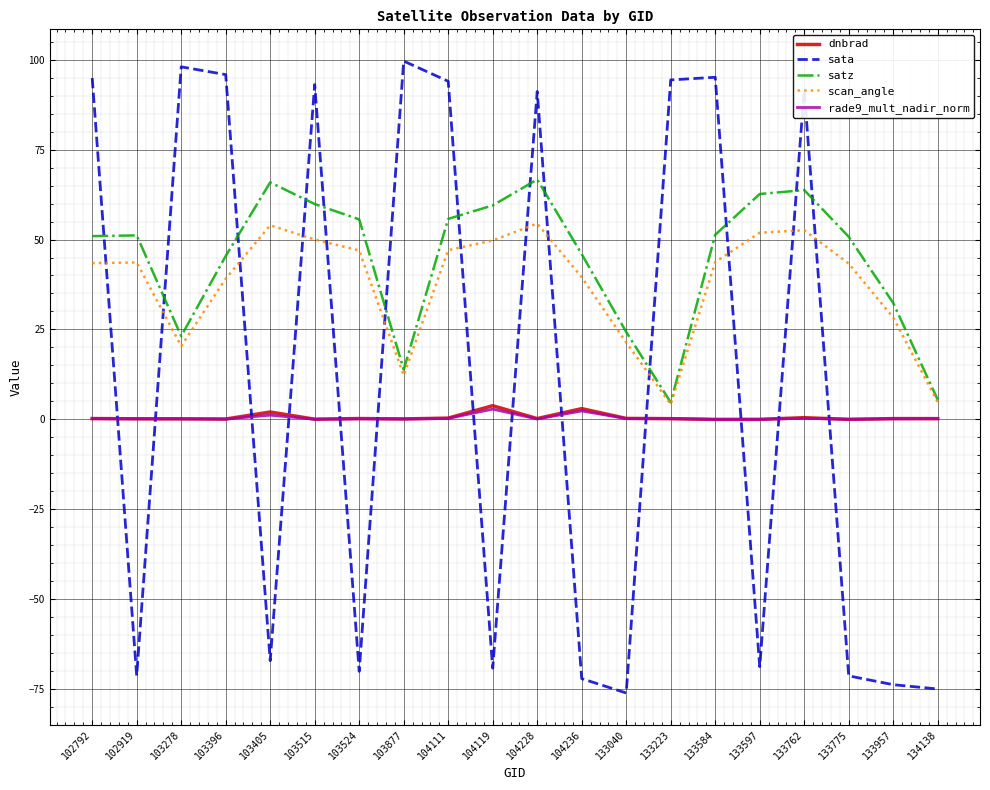

Is the value of scan_angle at 103405 greater than the value of dnbrad at 104236?

Yes